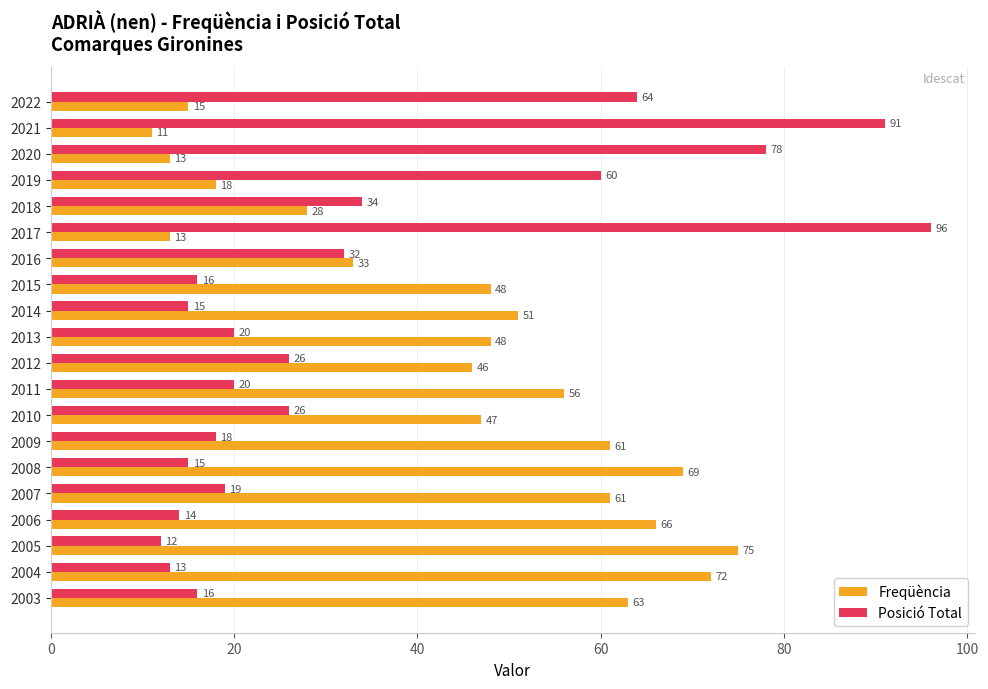

What is the average value of the Posició Total series?

34